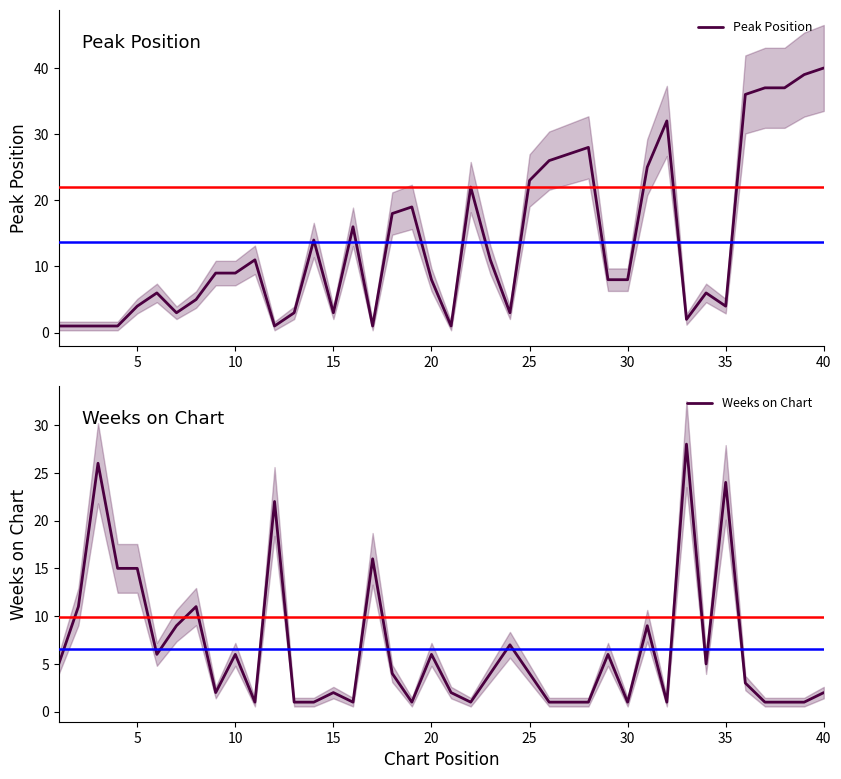

What is the value of the Weeks on Chart point at the 40th from the left?

2